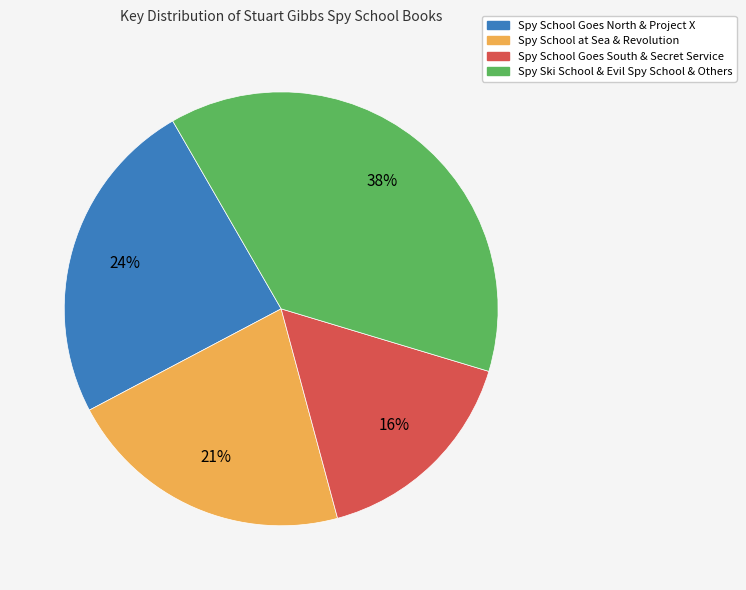

Is there any slice that represents more than half of the pie?

No